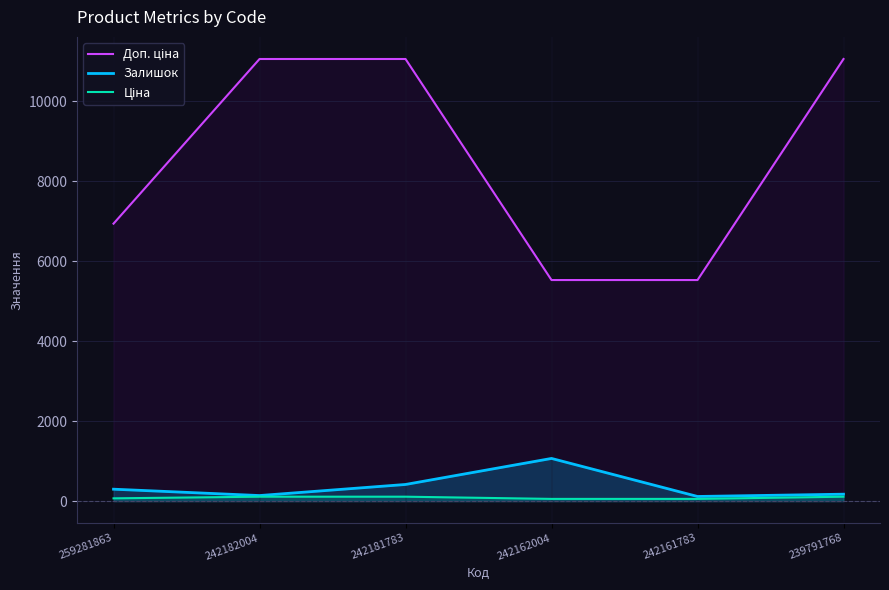

Count the number of data series in this chart.

3